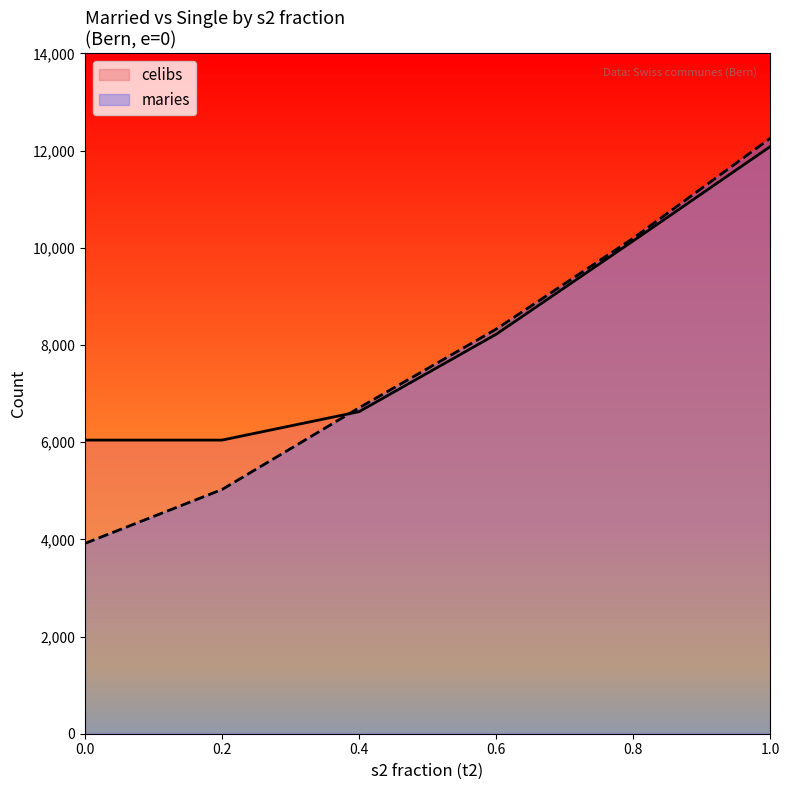

The celibs series shows 4438 at 0.4. True or false?

False